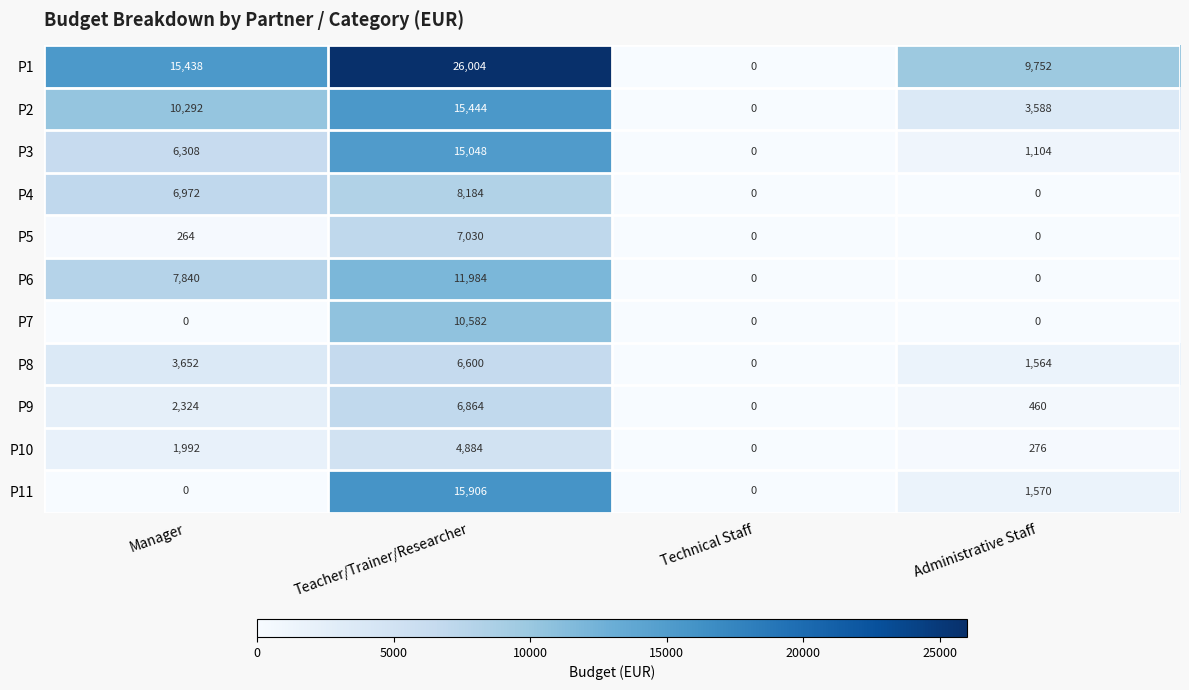

How many series are shown in this chart?

11